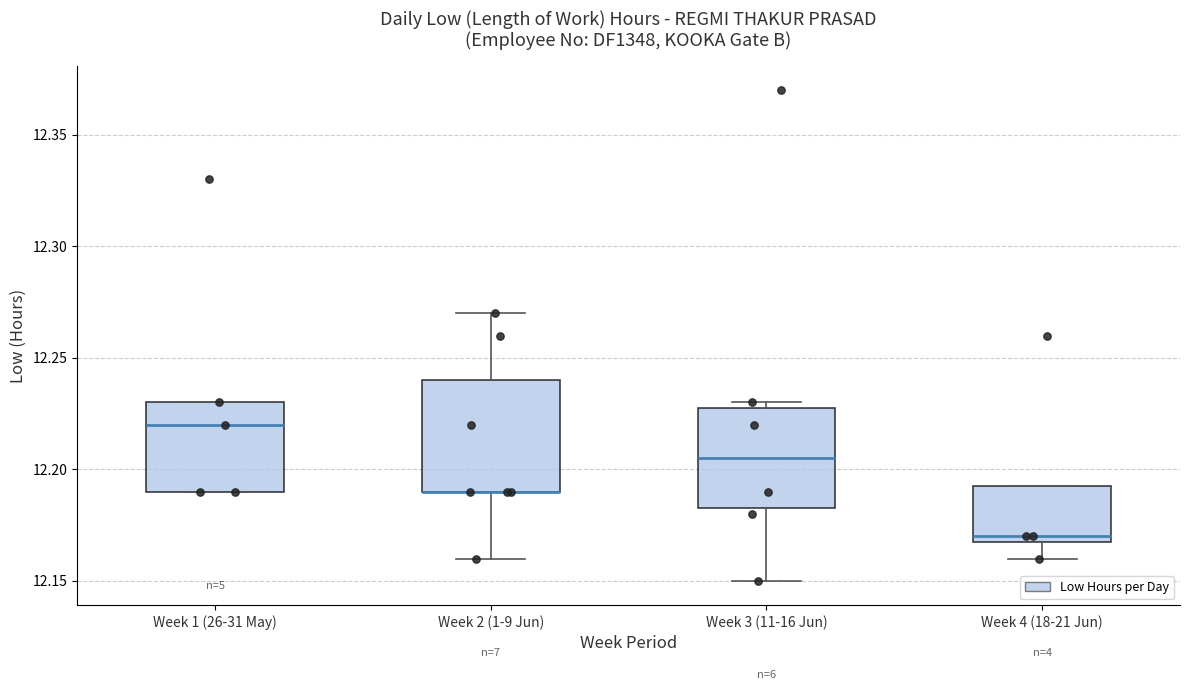

Where does the median line of the box for Week 1 (26-31 May) sit on the y-axis? The values are not printed on the chart, so give them approximately, as read against the axis.

12.220